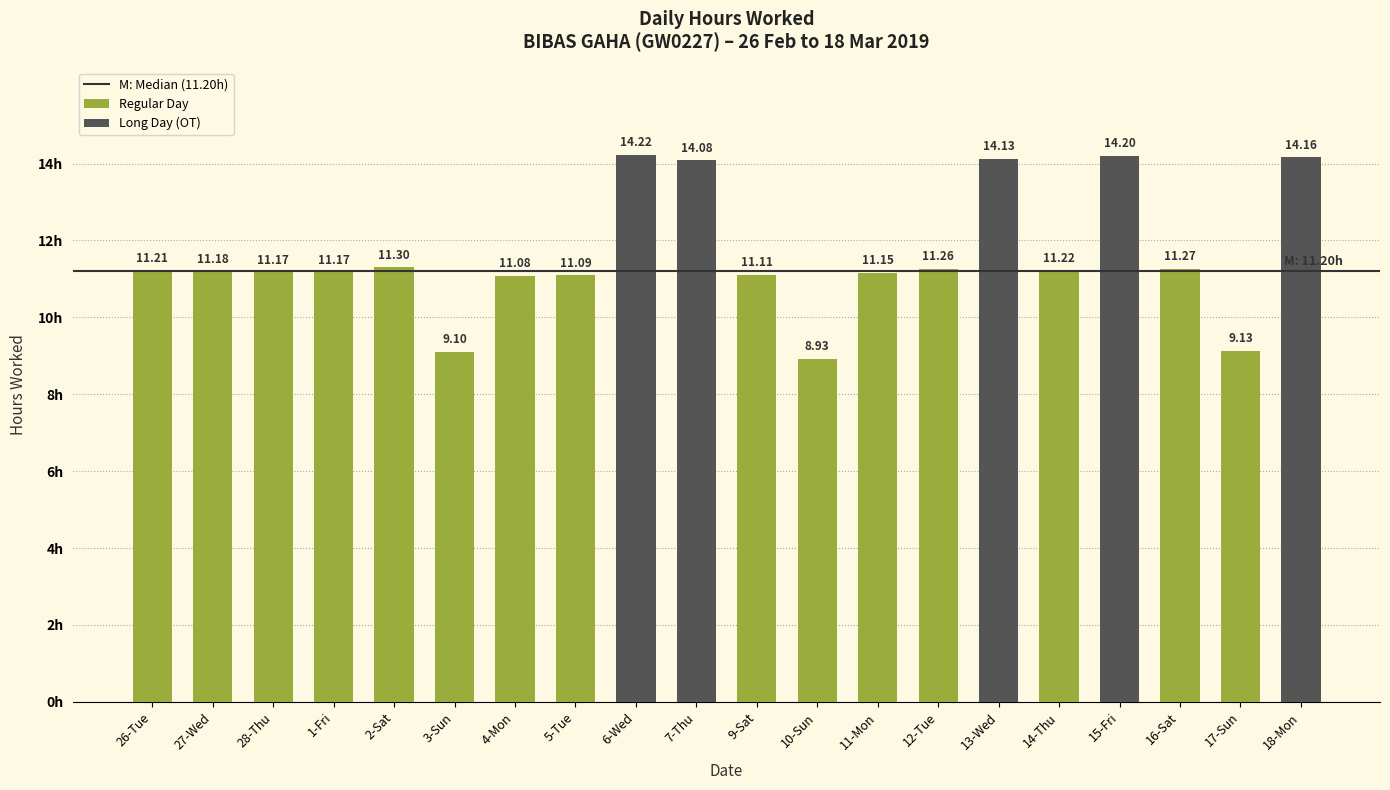

Which category has the lowest value across all series?

10-Sun